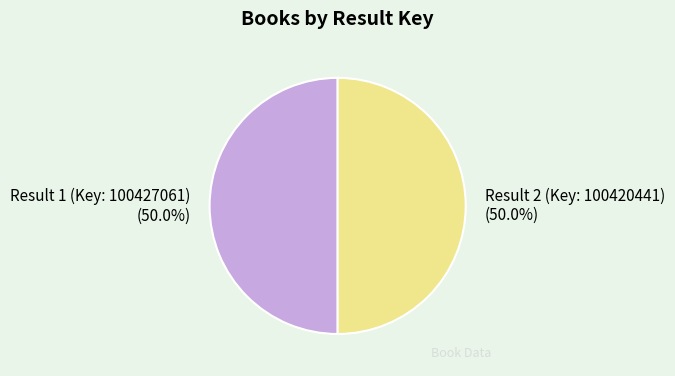

Approximately how many times larger is the value at Result 1 (Key: 100427061) compared to Result 2 (Key: 100420441)?

1.0